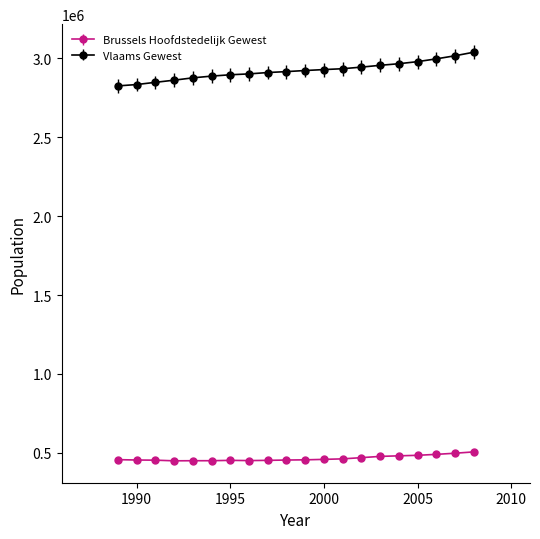

Which series has the largest range (max minus min)?

Vlaams Gewest